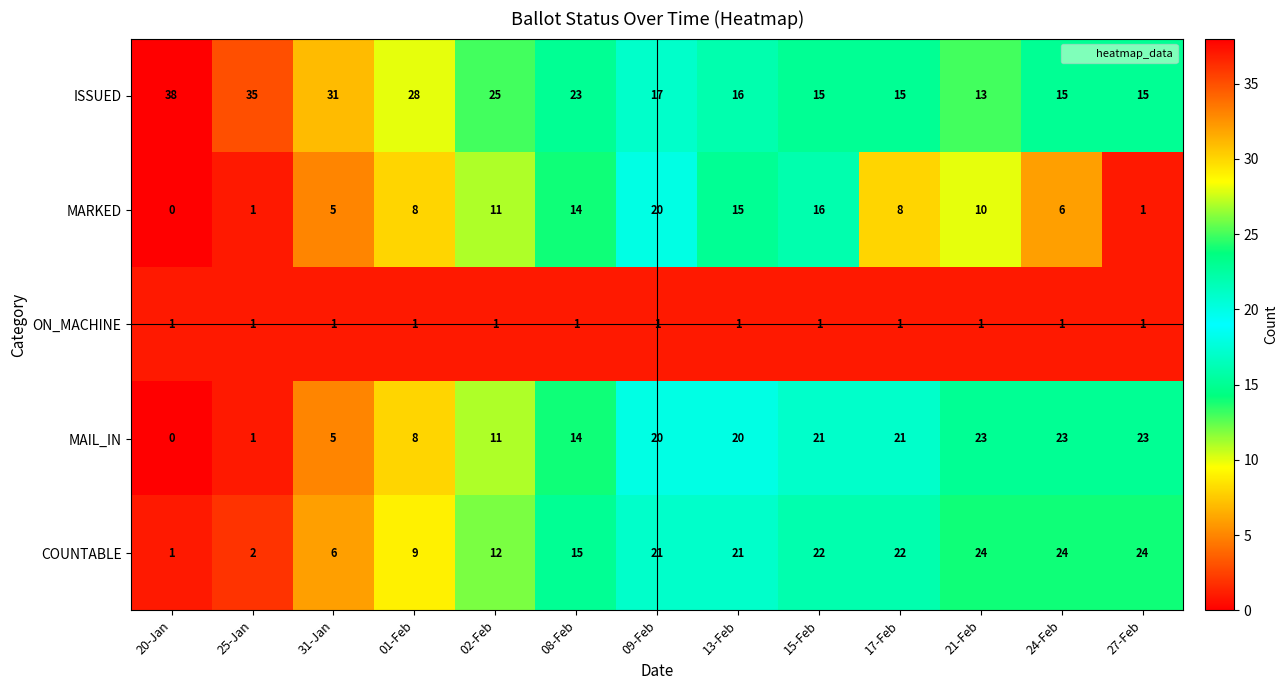

Where does the ISSUED series first go above 17?

20-Jan